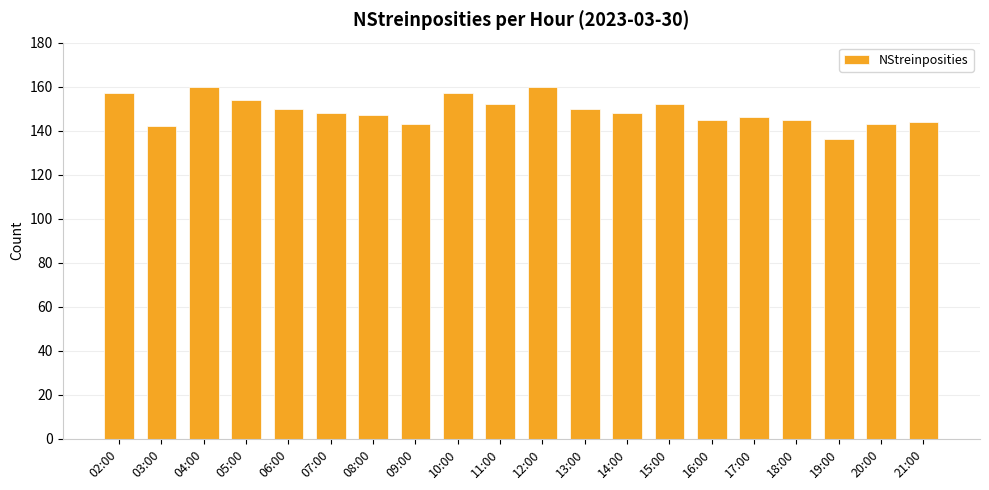

What value does the data have at 14:00, to the nearest 5?

150